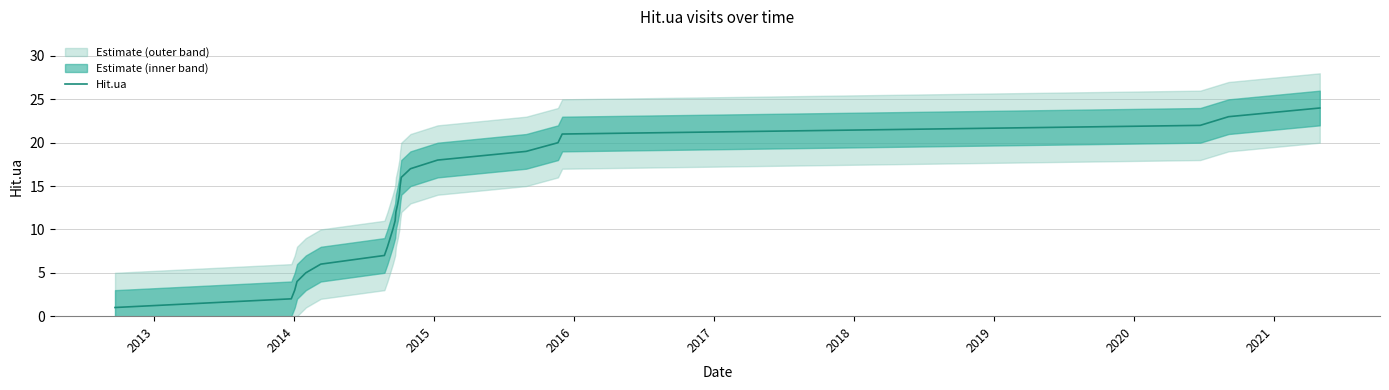

How many lines are shown in the chart?

1